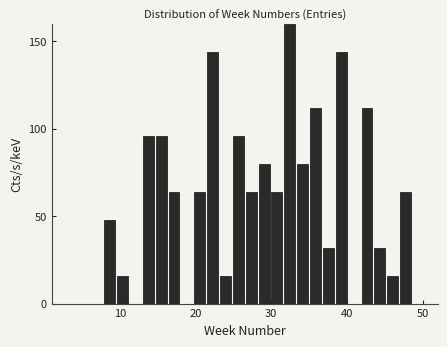

Read against the x-axis, roughly where is the centre of the tallest bar?

32